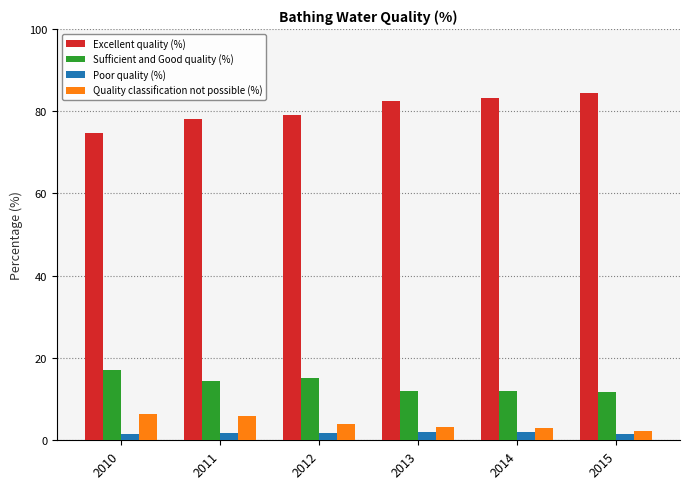

What are all the series names shown in the legend?

Excellent quality (%), Sufficient and Good quality (%), Poor quality (%), Quality classification not possible (%)